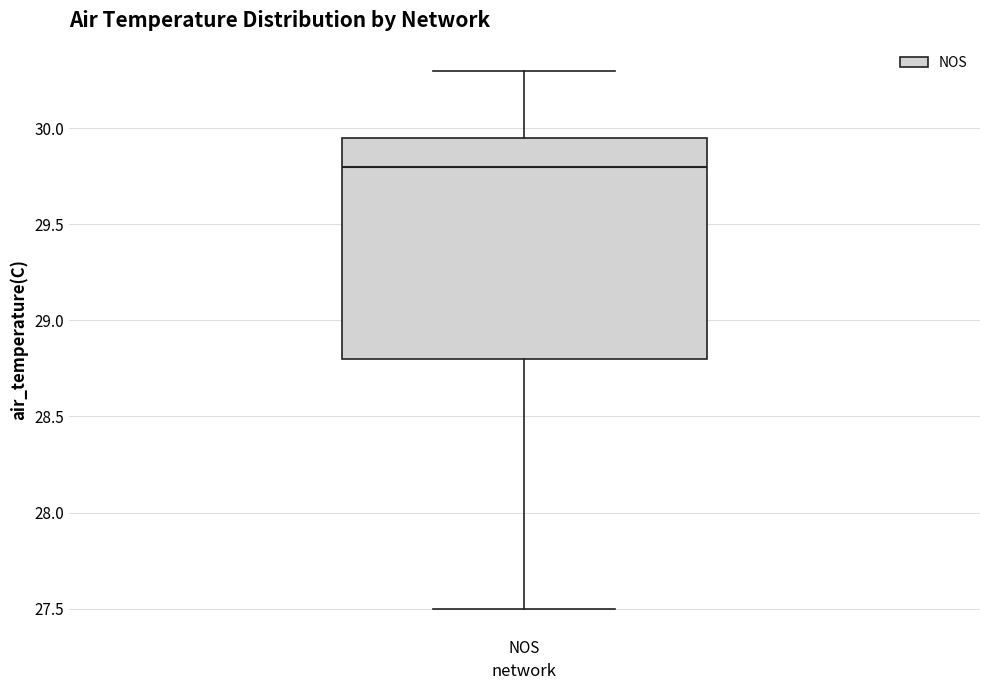

Where does the lower whisker of the box for NOS end on the y-axis? The values are not printed on the chart, so give them approximately, as read against the axis.

27.50